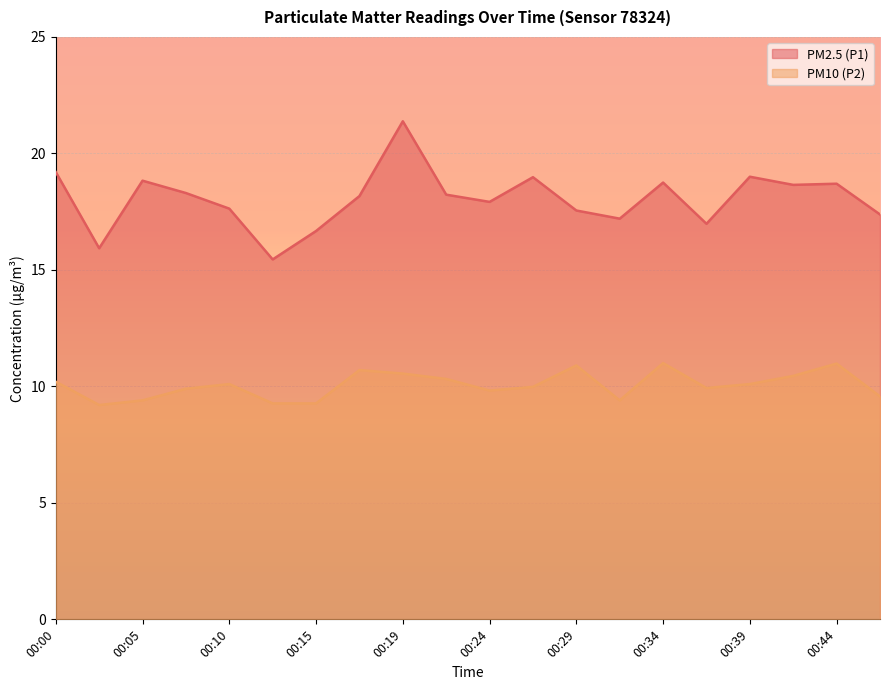

What is the greatest value displayed?

21.4